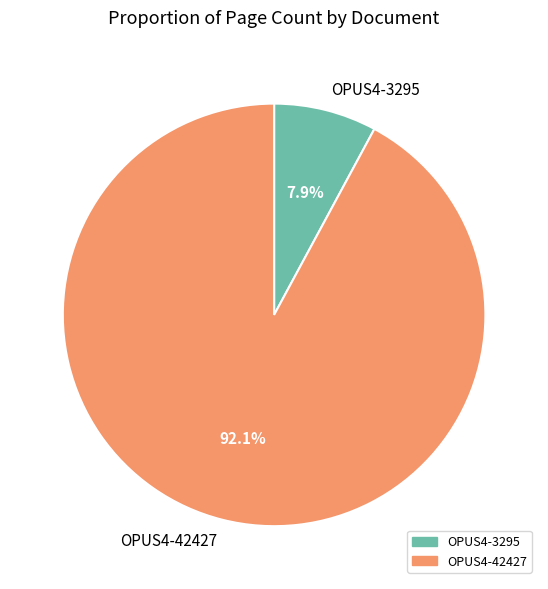

Is it true that OPUS4-3295 is 21% of the pie?

False